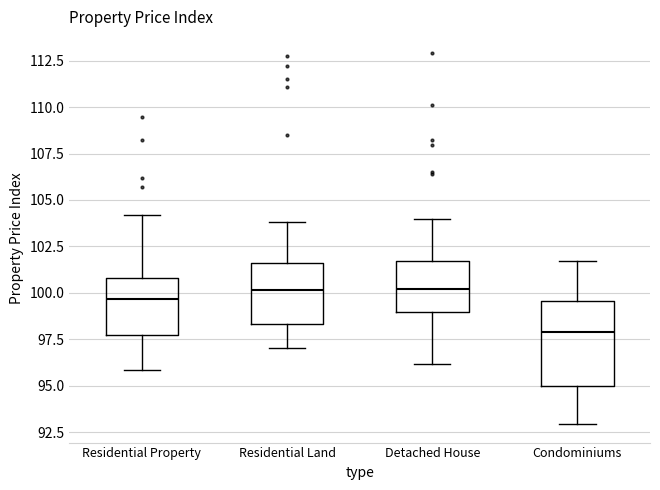

Where does the upper whisker of the box for Residential Land end on the y-axis? The values are not printed on the chart, so give them approximately, as read against the axis.

104.0